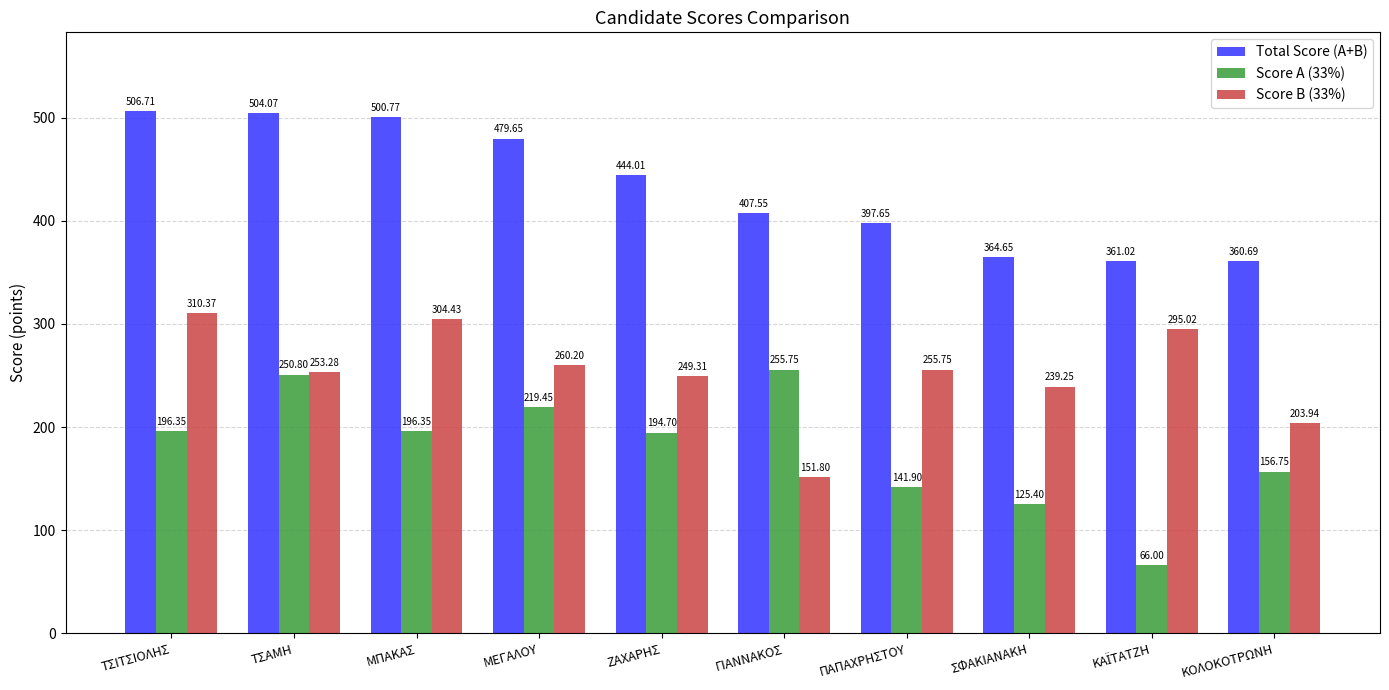

Are the bars grouped side by side (vs. stacked)?

Yes